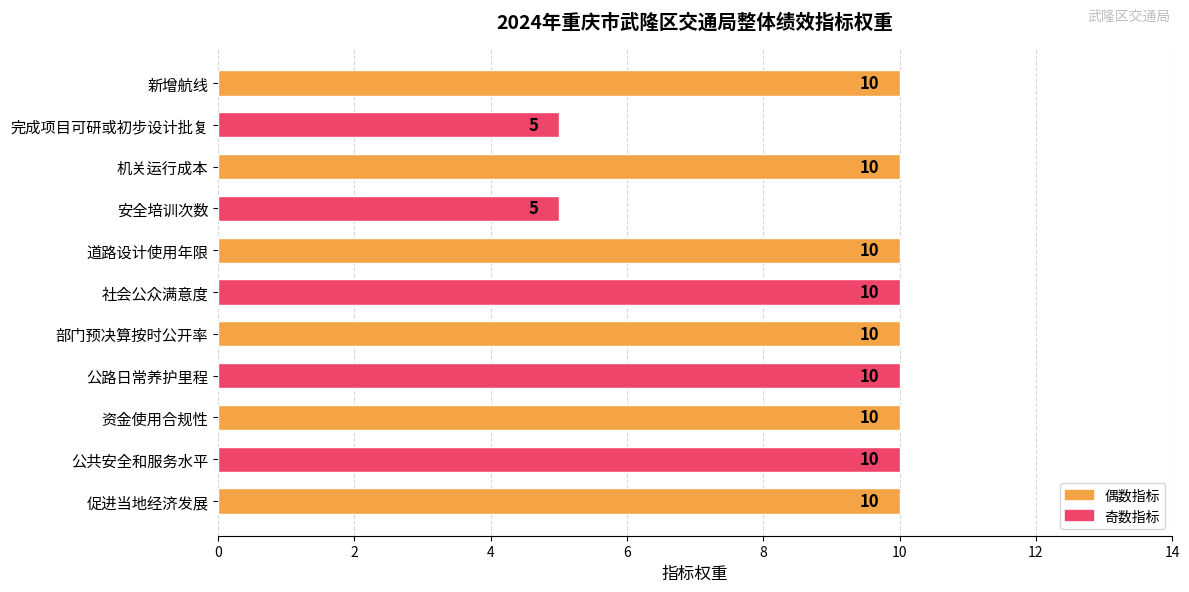

How many values are between 10 and 11?

9